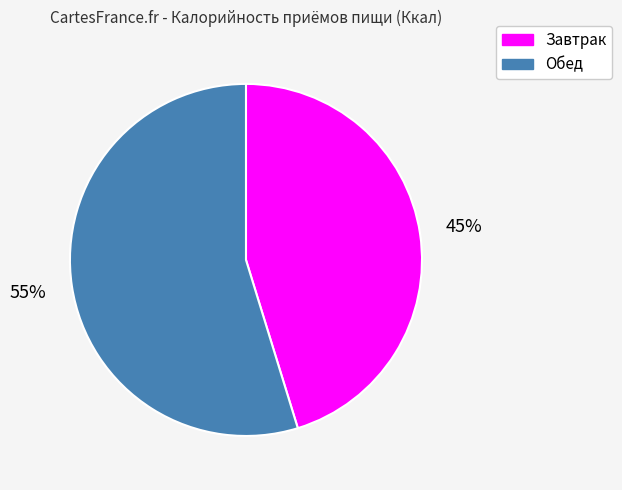

What percentage is the Завтрак slice, to the nearest percent?

45%